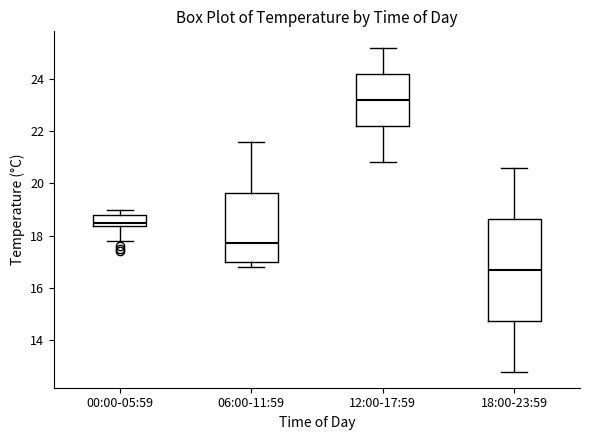

Comparing the boxes themselves (not the whiskers), which one is the tallest?

18:00-23:59